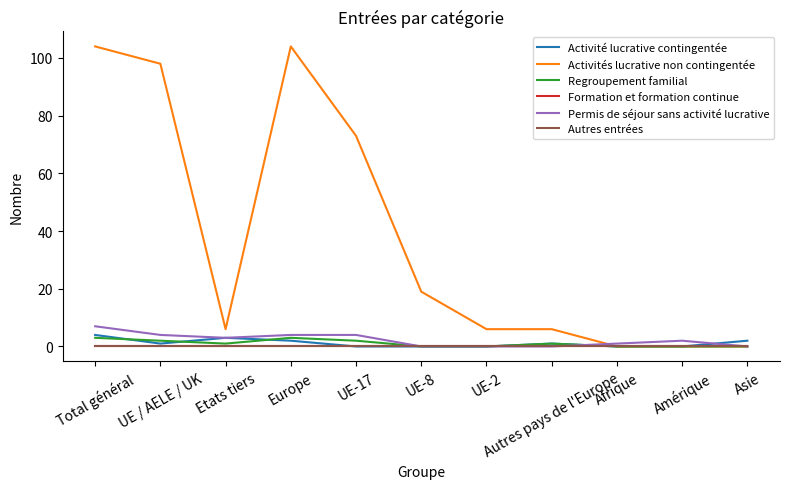

At which category is the sum across all series the highest?

Total général